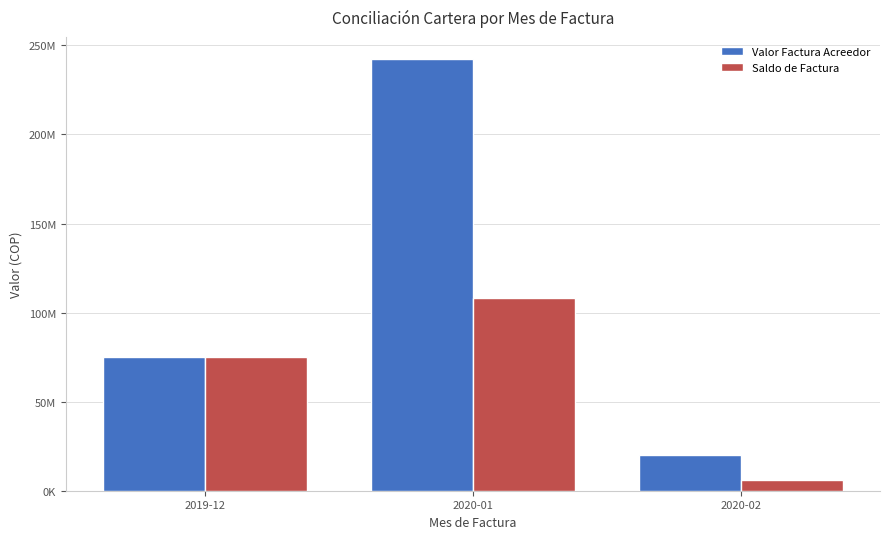

What is the label of the 3rd bar from the right?

2019-12